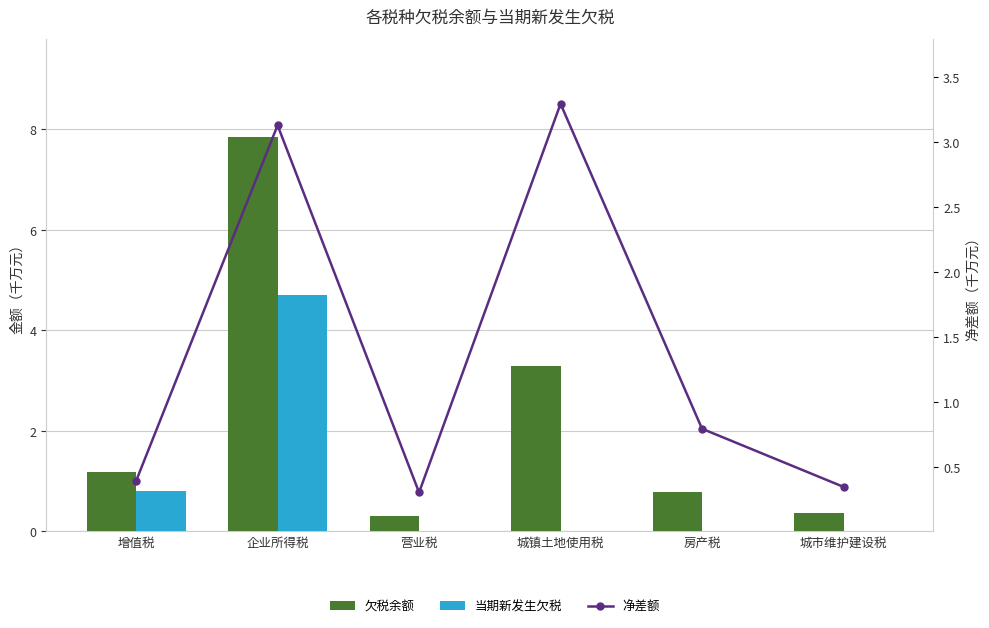

At which label is 欠税余额 closest to 4?

城镇土地使用税